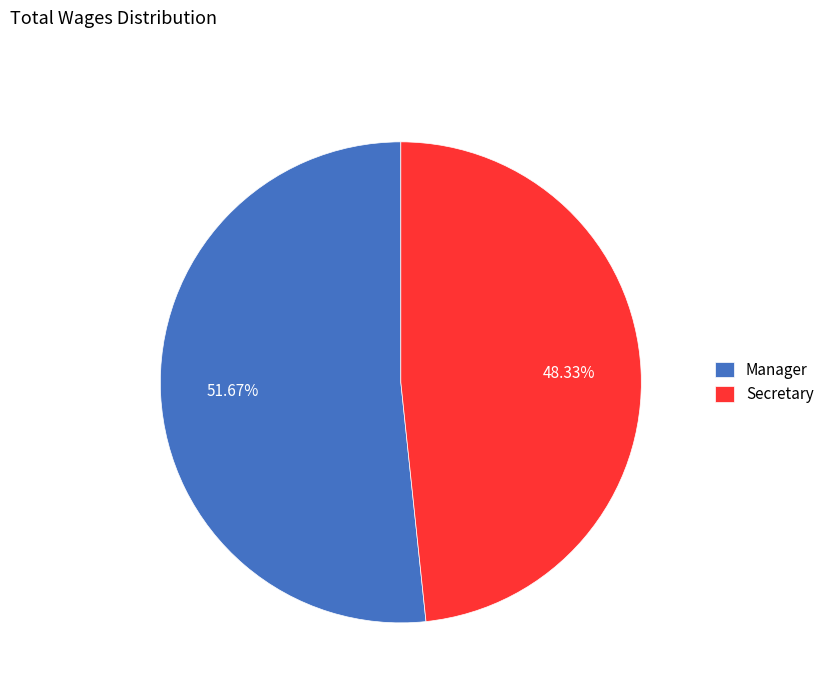

What is the largest slice in the pie chart?

Manager